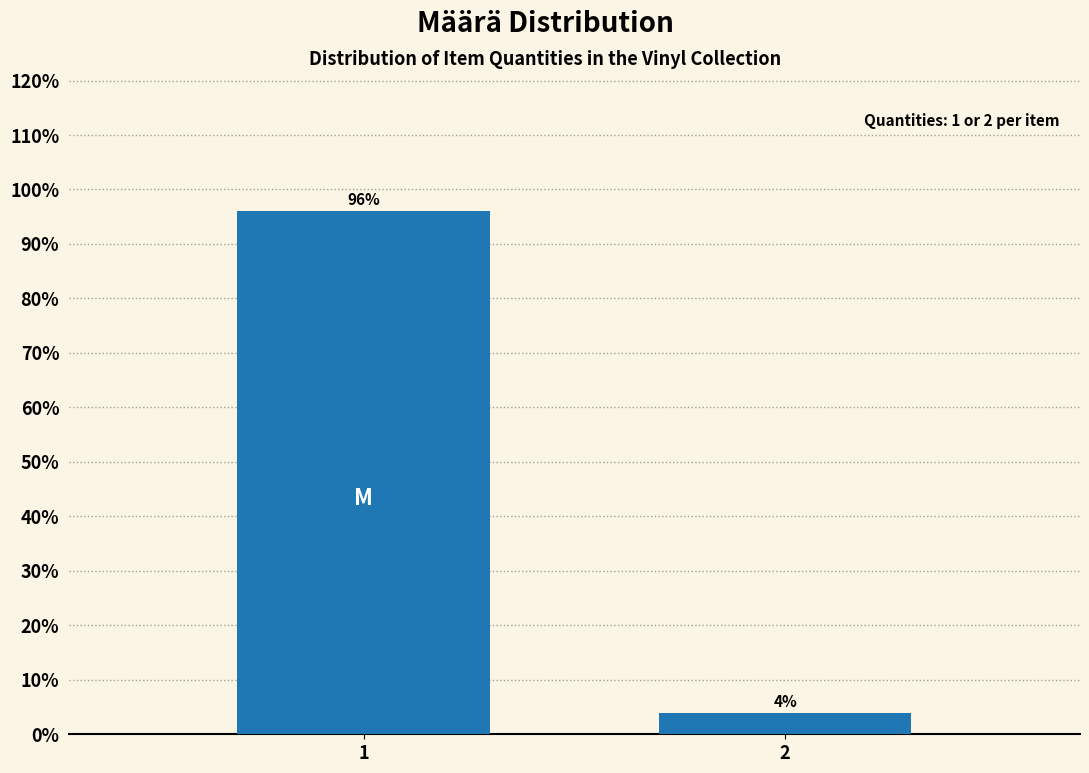

Rank the categories by value from lowest to highest.

2, 1